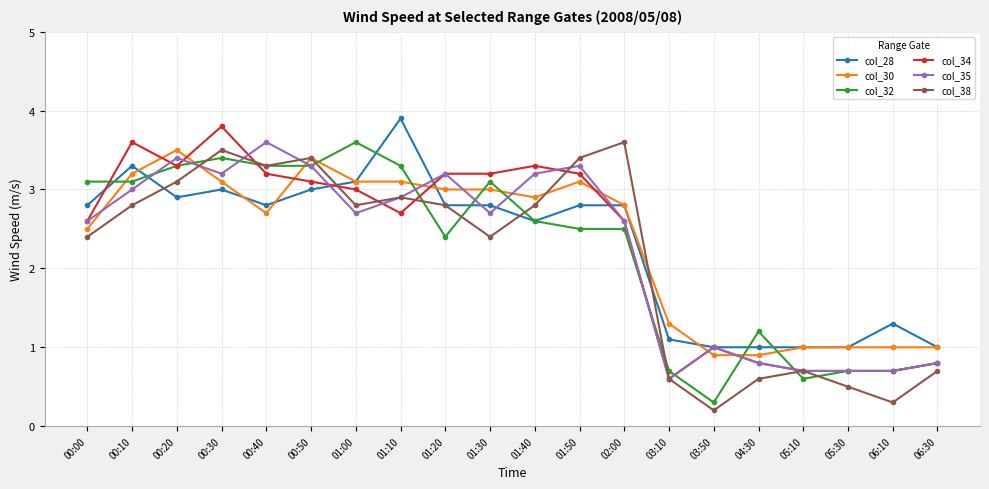

Which category has the highest value in the col_30 series?

00:20